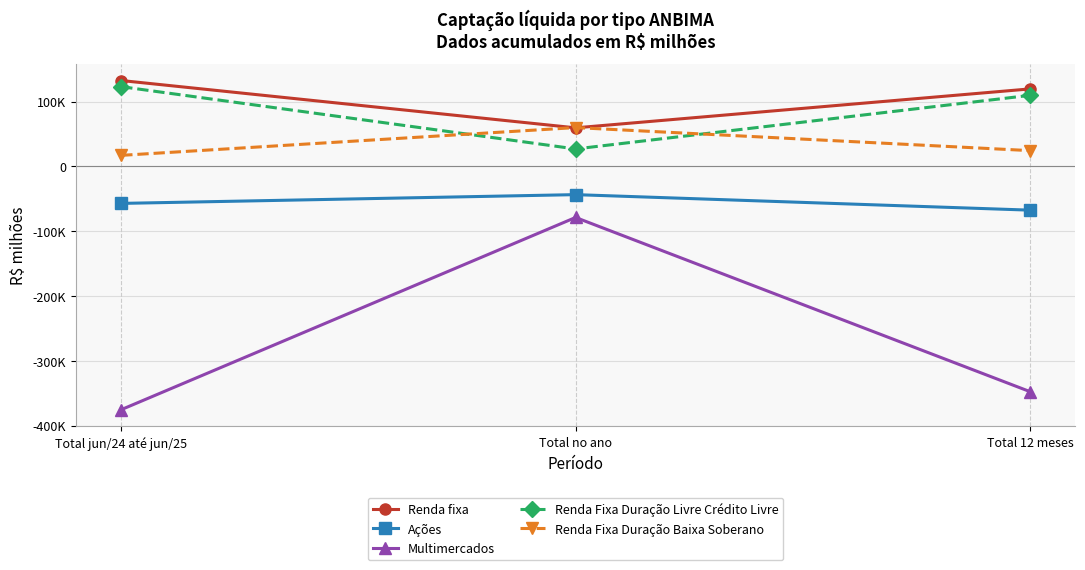

Reading left to right, extract all data points from this chart.

Renda fixa: Total jun/24 até jun/25=132432.5	Total no ano=59420.4	Total 12 meses=119484.8
Ações: Total jun/24 até jun/25=-57161.3	Total no ano=-43644.3	Total 12 meses=-67576.0
Multimercados: Total jun/24 até jun/25=-375414.3	Total no ano=-78875.7	Total 12 meses=-347538.1
Renda Fixa Duração Livre Crédito Livre: Total jun/24 até jun/25=122946.1	Total no ano=26845.0	Total 12 meses=109561.0
Renda Fixa Duração Baixa Soberano: Total jun/24 até jun/25=16964.7	Total no ano=59827.5	Total 12 meses=24273.4